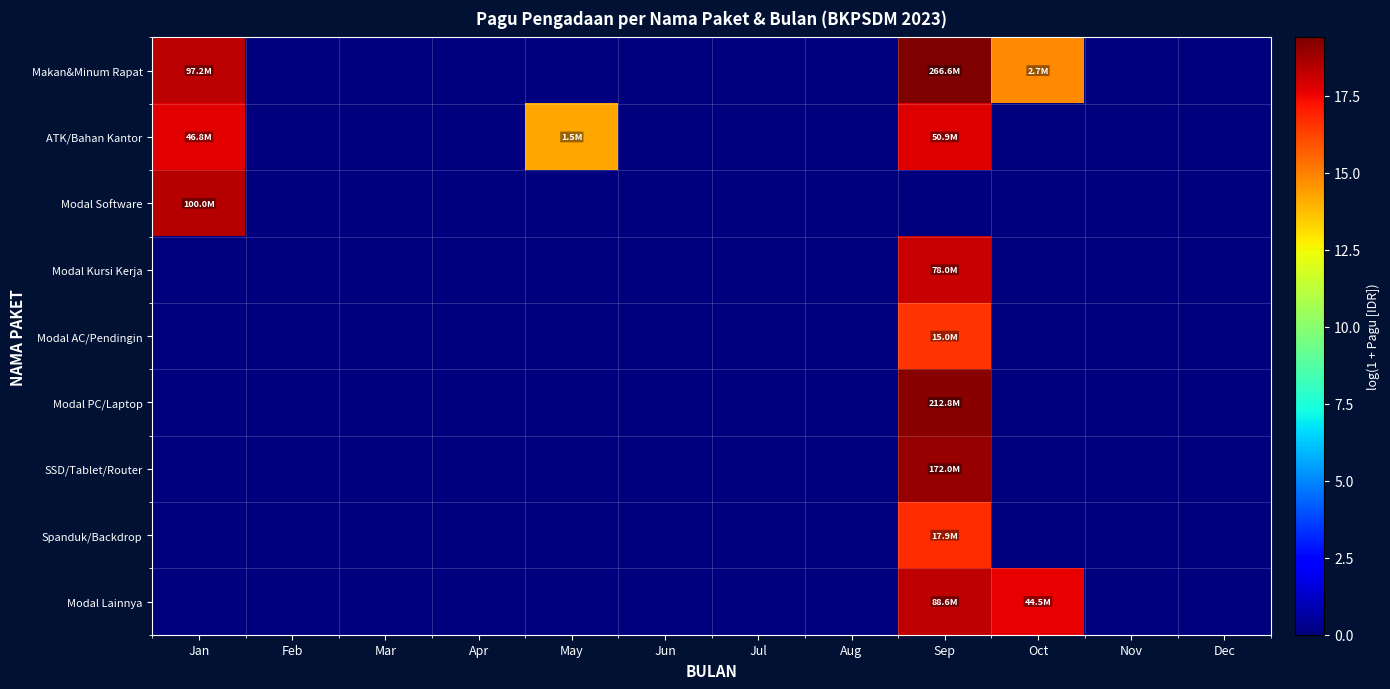

Which series has the largest total across all categories?

Makan&Minum Rapat